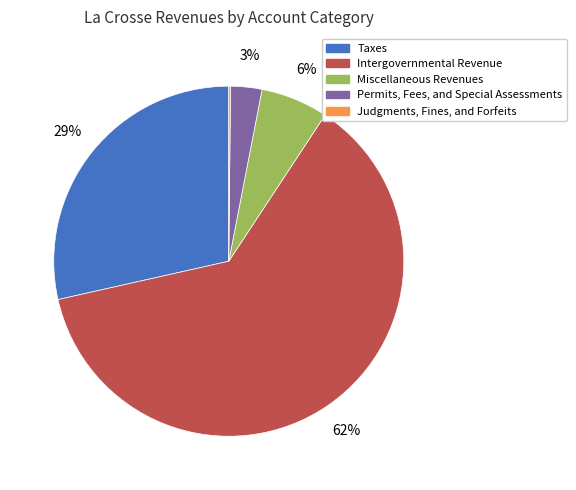

Which slice is the largest?

Intergovernmental Revenue